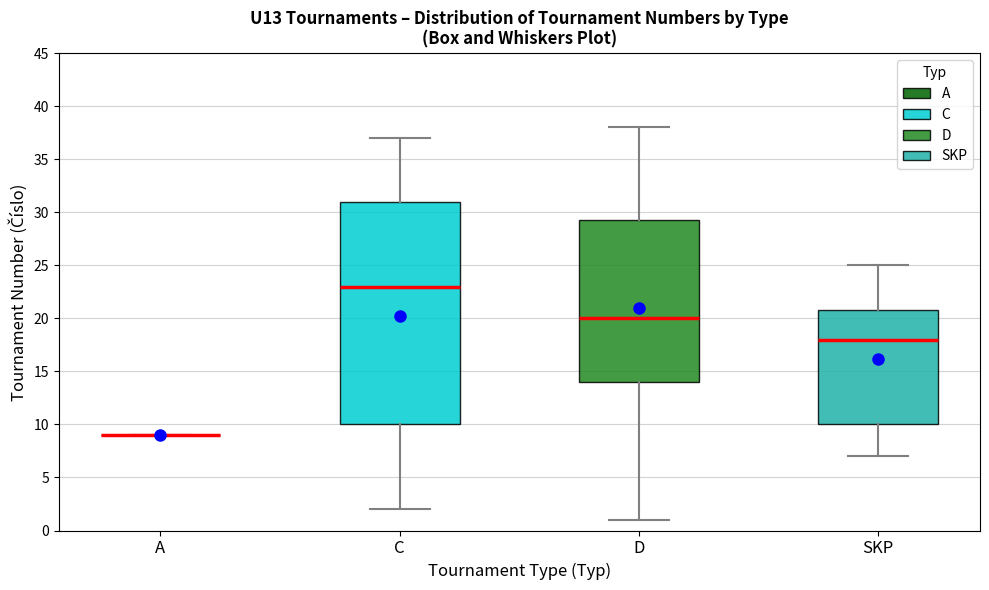

Reading left to right, transcribe this box plot: for each box, give where its median line is, the range the box spans, and where its two whiskers end, as read against the y-axis. The values are not printed on the chart, so give them approximately, as read against the axis.

A: box collapsed to a line at 9.0, whiskers 9.0 to 9.0
C: median 23.0, box 10.0 to 31.0, whiskers 2.0 to 37.0
D: median 20.0, box 14.0 to 29.5, whiskers 1.0 to 38.0
SKP: median 18.0, box 10.0 to 21.0, whiskers 7.0 to 25.0